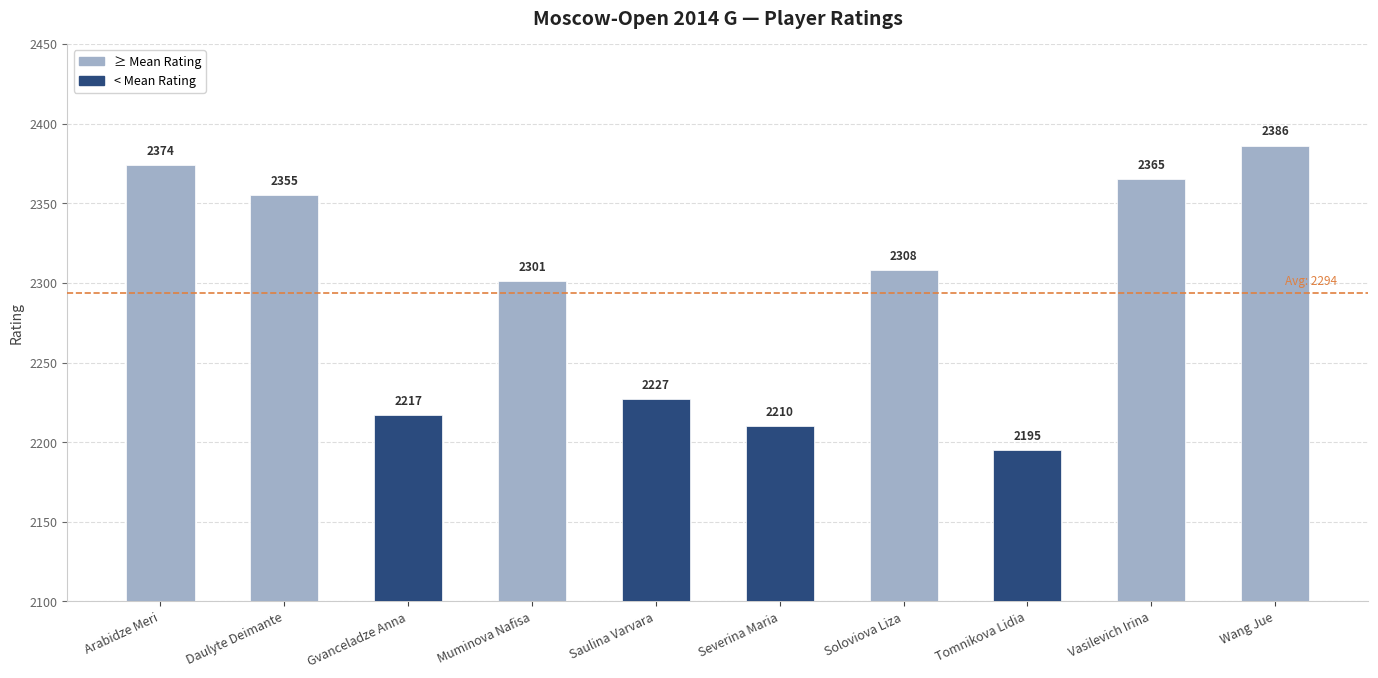

What is the change in value from Gvanceladze Anna to Vasilevich Irina?

+148